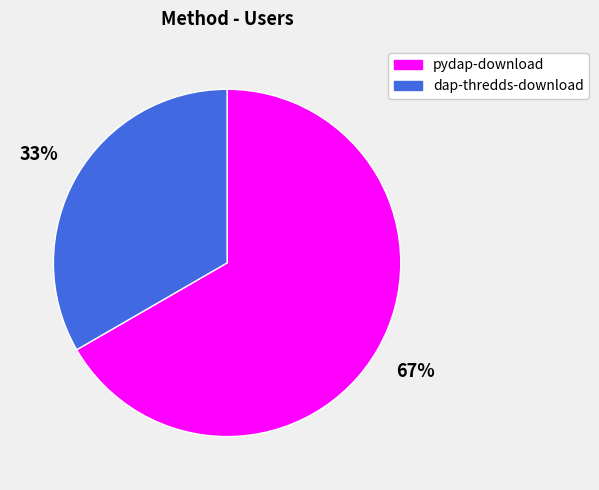

Is there a majority slice in this chart?

Yes